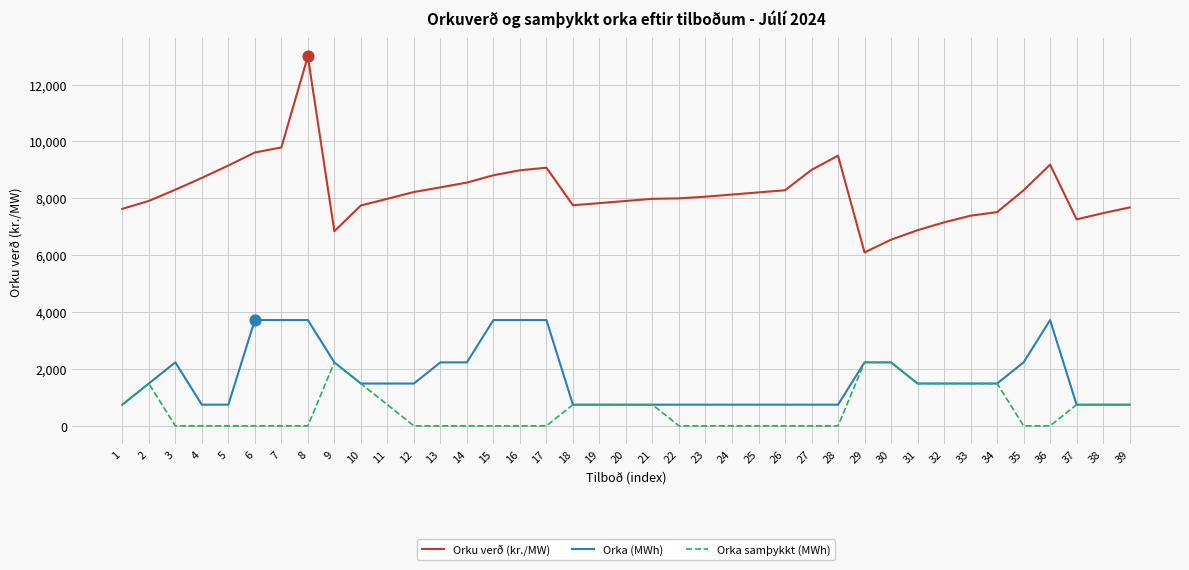

Which series has the largest total across all categories?

Orku verð (kr./MW)